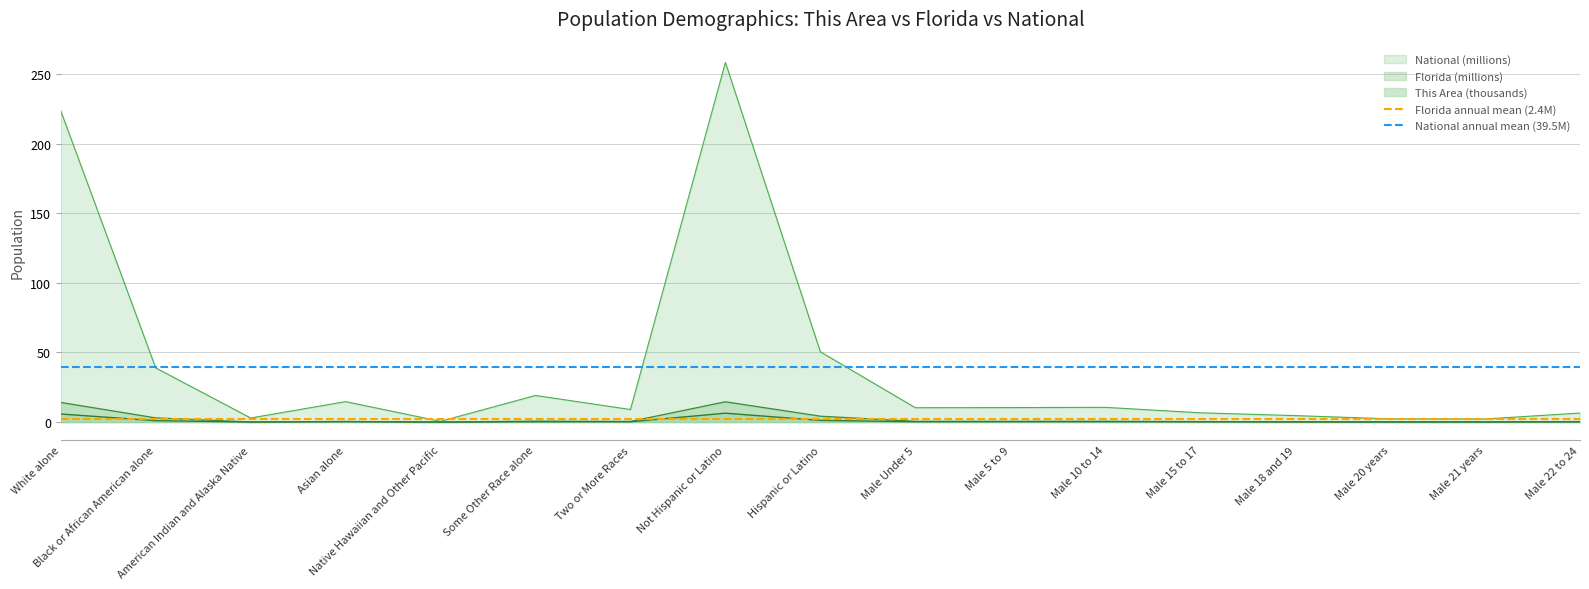

Which category has the highest value in the National (millions) series?

Not Hispanic or Latino